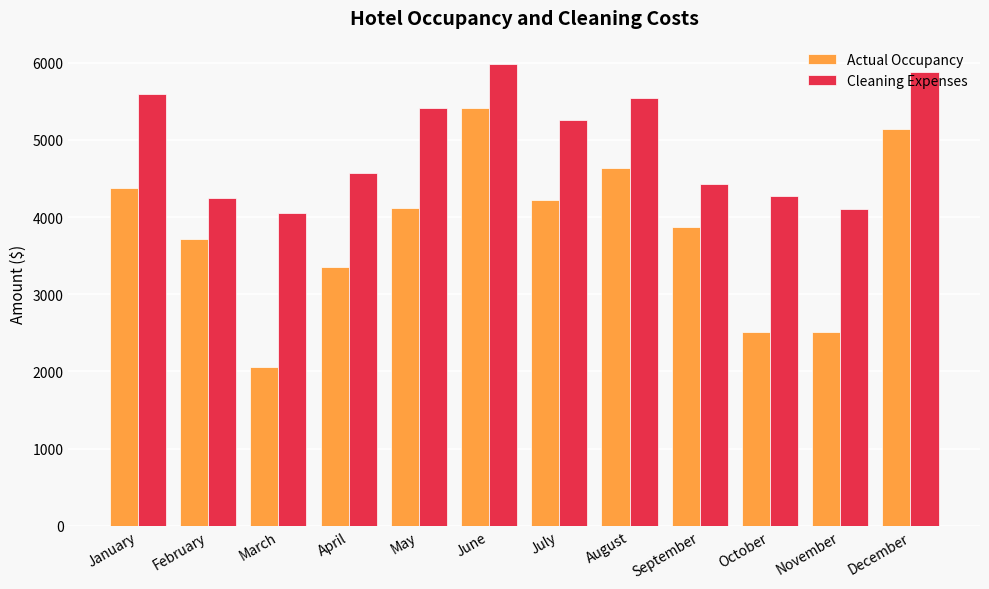

Rank the series by their maximum value, from lowest to highest.

Actual Occupancy, Cleaning Expenses